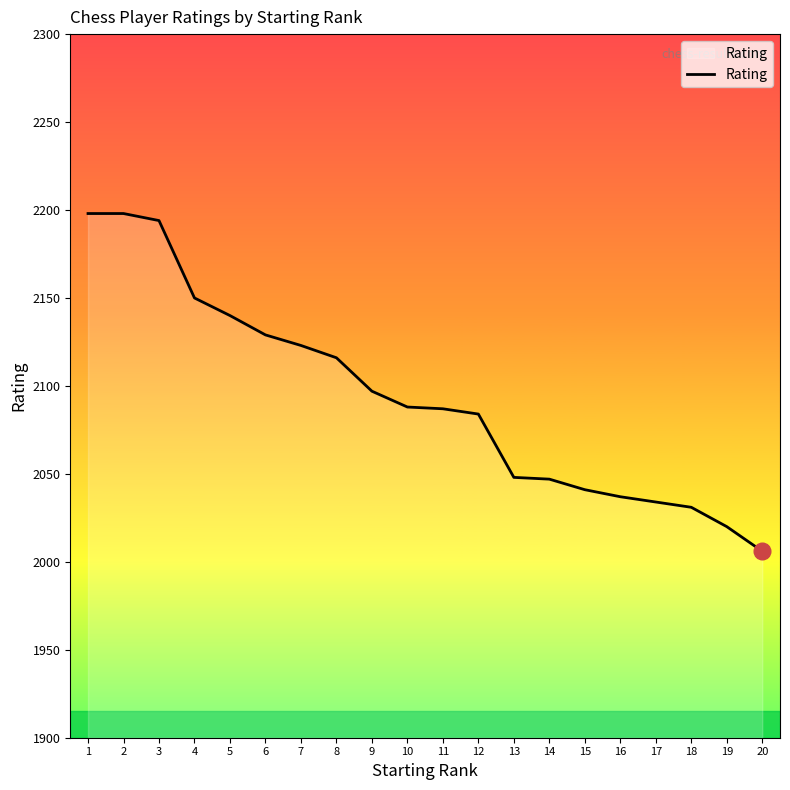

What is the difference between the maximum and minimum values?

192